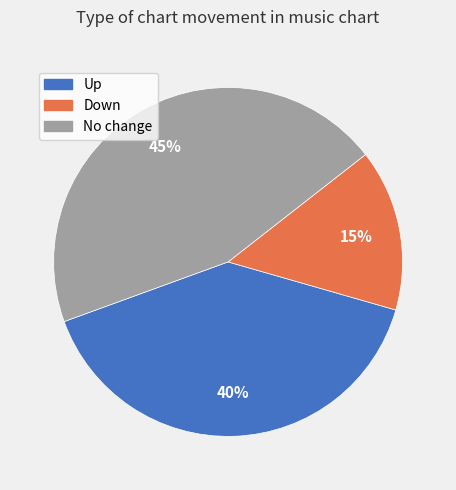

True or false: Up accounts for 40% of the total.

True